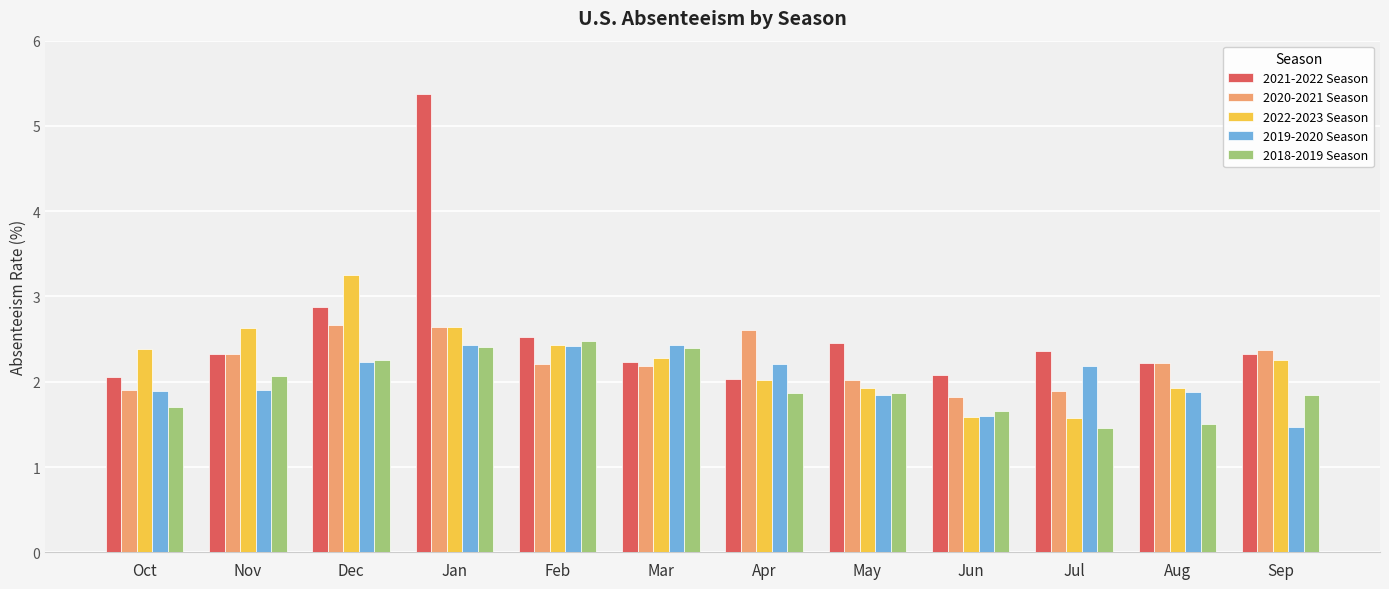

At how many categories does at least one series exceed 4?

1